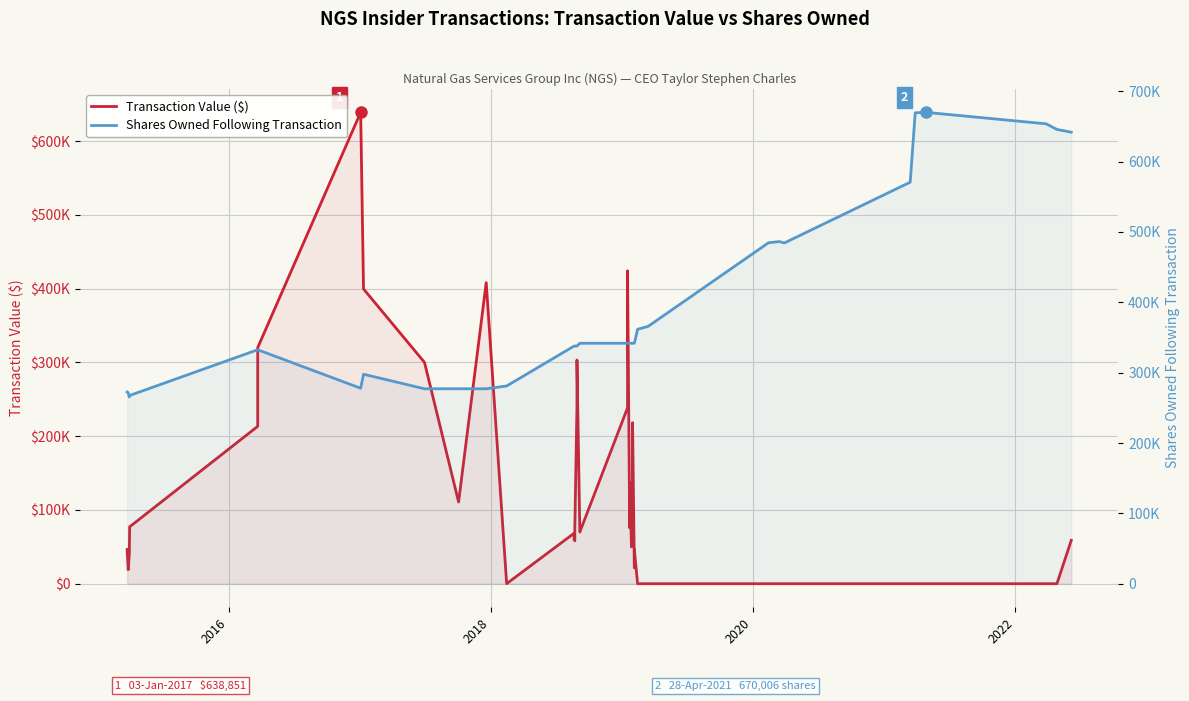

List the series in order of their overall mean, highest first.

Shares Owned Following Transaction, Transaction Value ($)